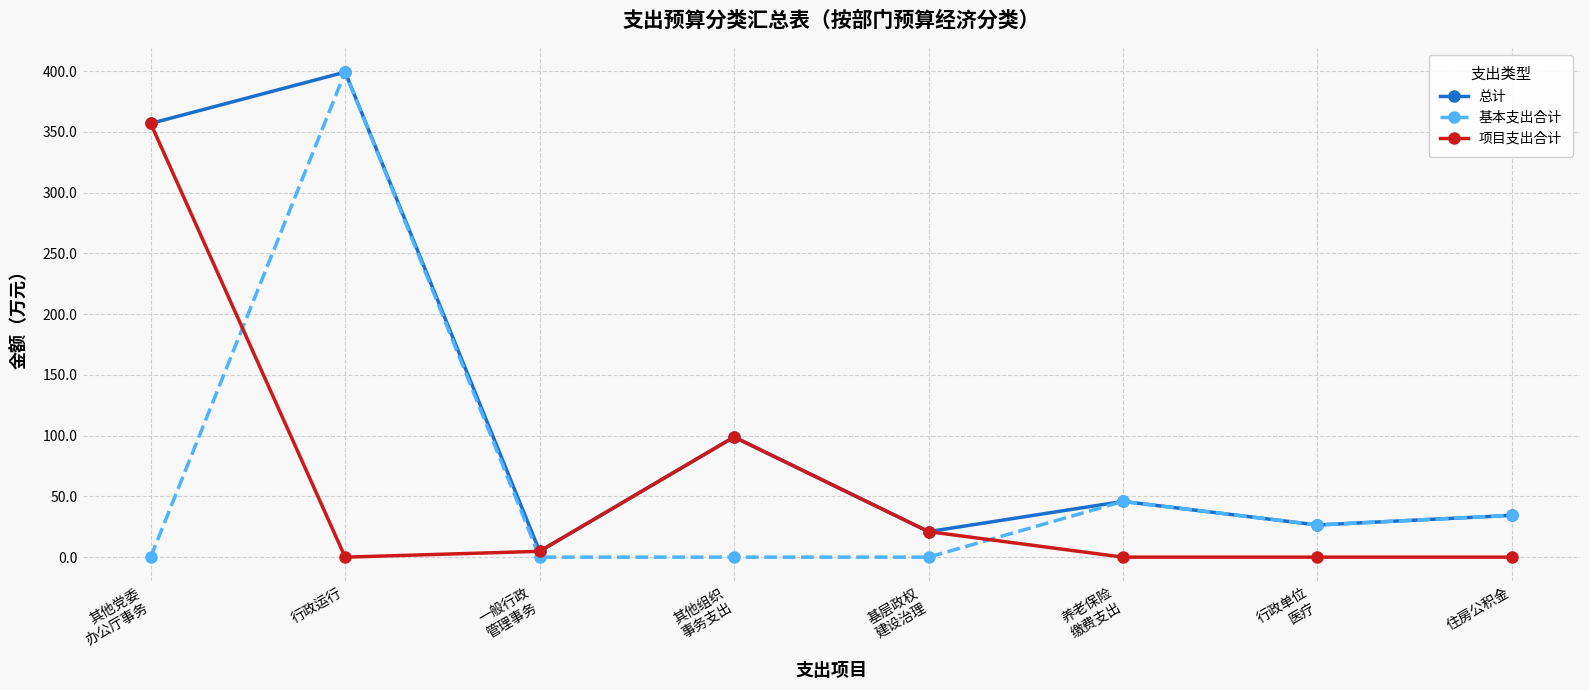

How many interior local peaks does the 总计 series have?

3